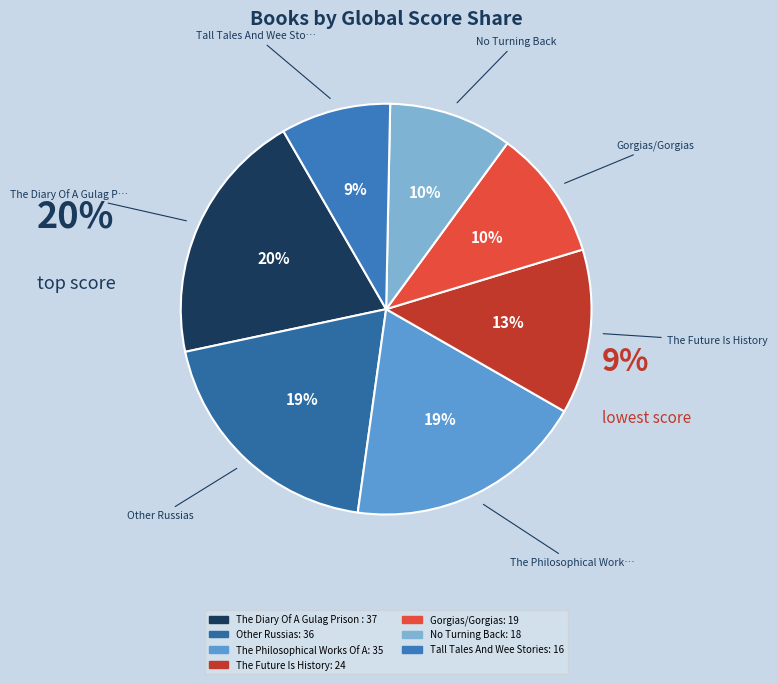

Is the sum of Gorgias/Gorgias and Tall Tales And Wee Stories greater than half?

No